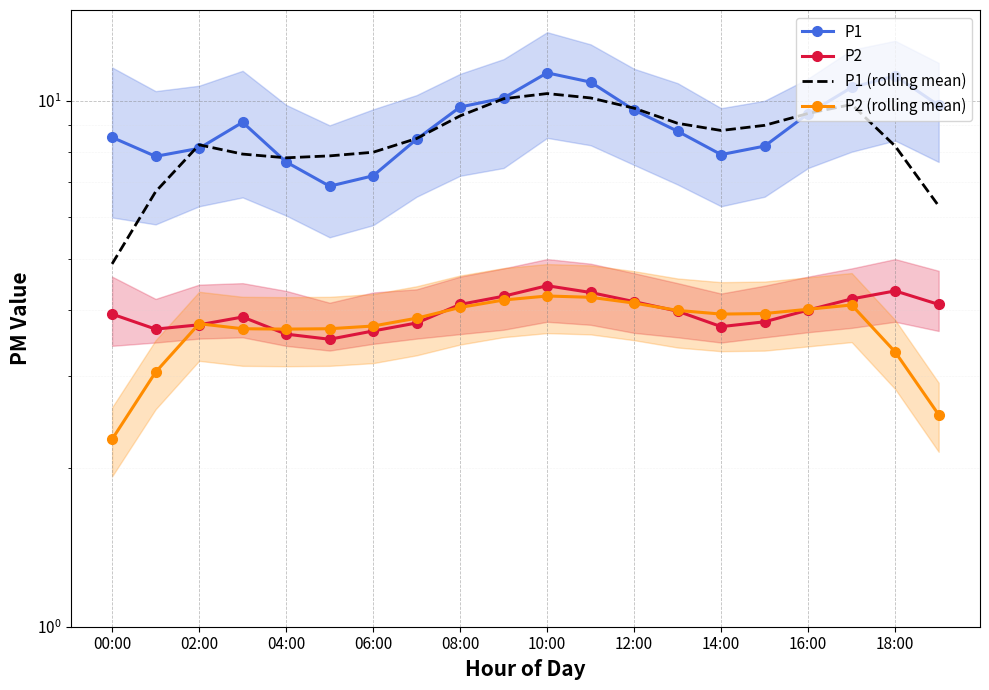

True or false: P1 and P1 (rolling mean) intersect in this chart.

True